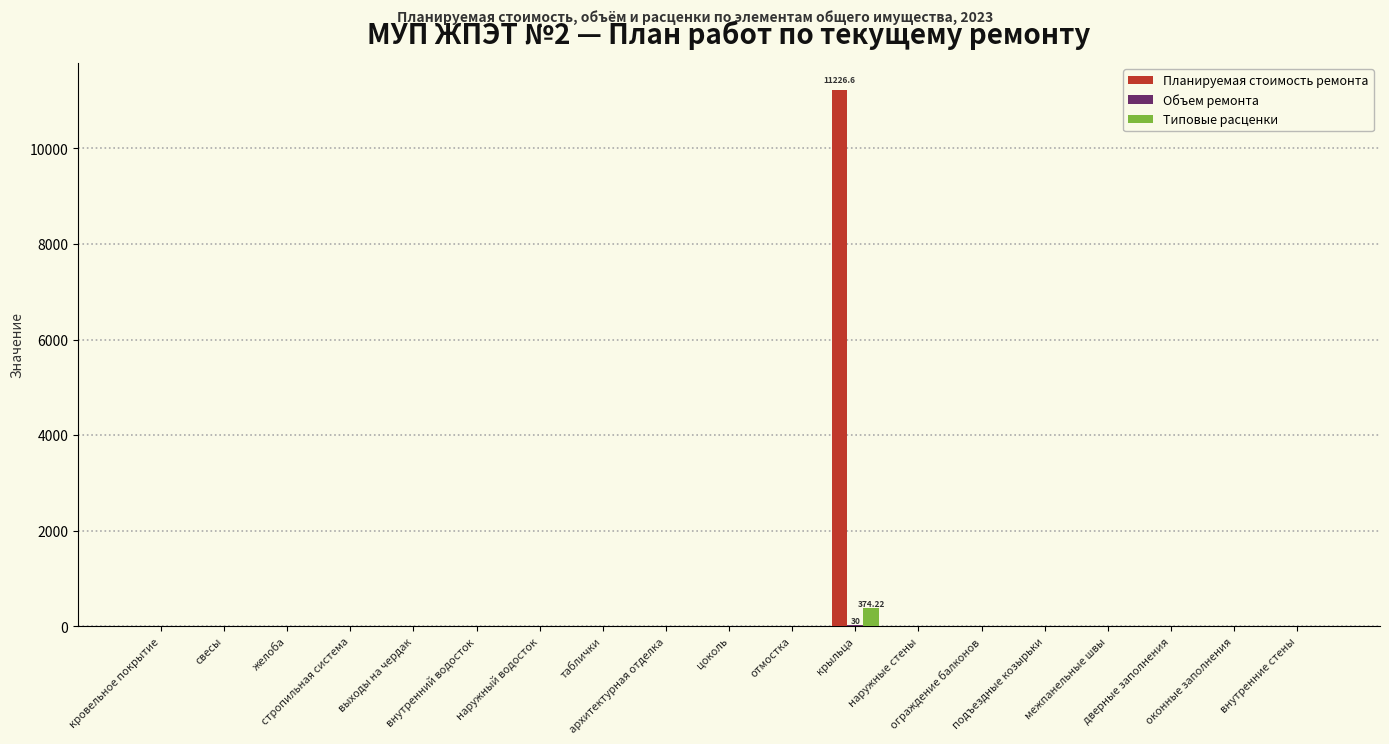

What is the maximum value for Планируемая стоимость ремонта?

11226.6